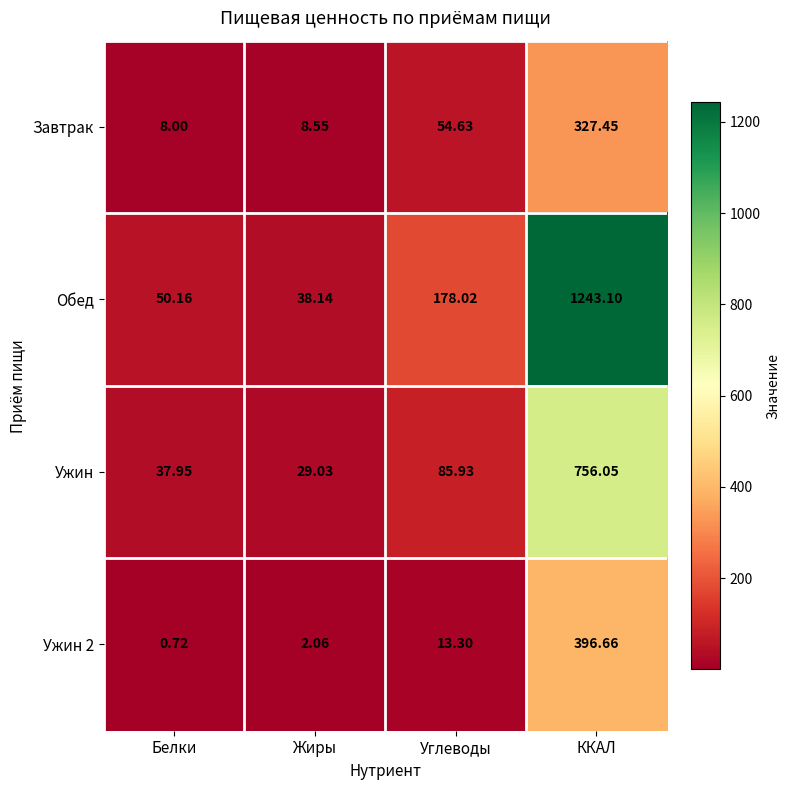

Which category has the lowest value across all series?

Белки